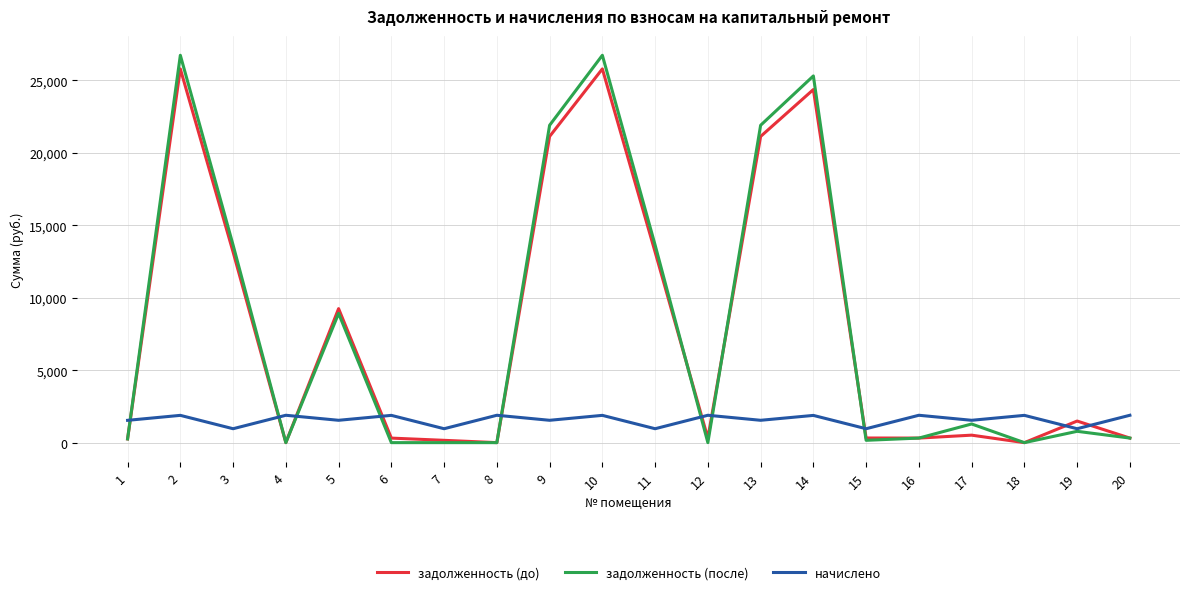

List the series in order of their peak value, lowest first.

начислено, задолженность (до), задолженность (после)